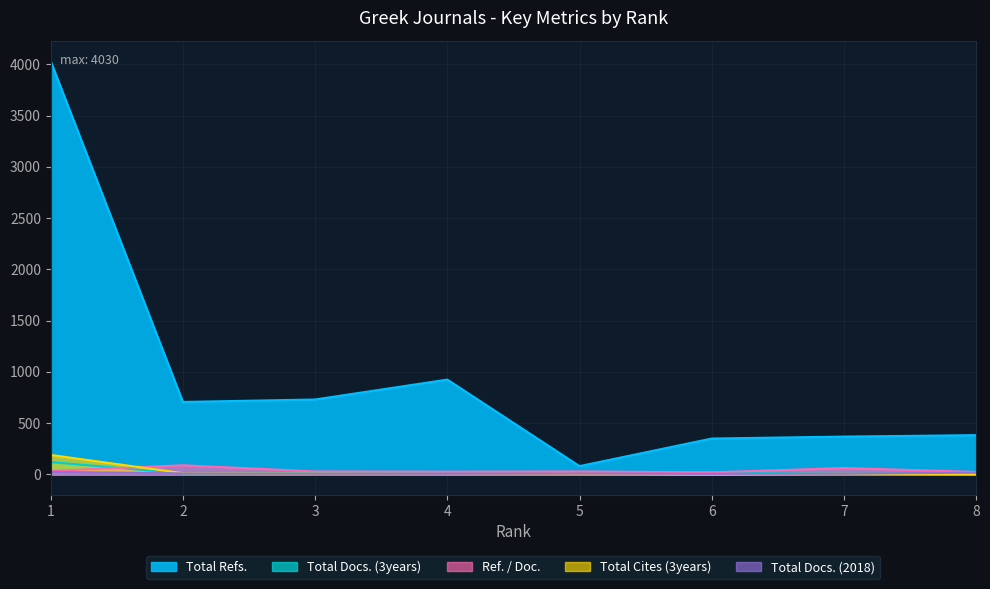

True or false: Total Docs. (2018) has more than 1 interior local peaks.

False